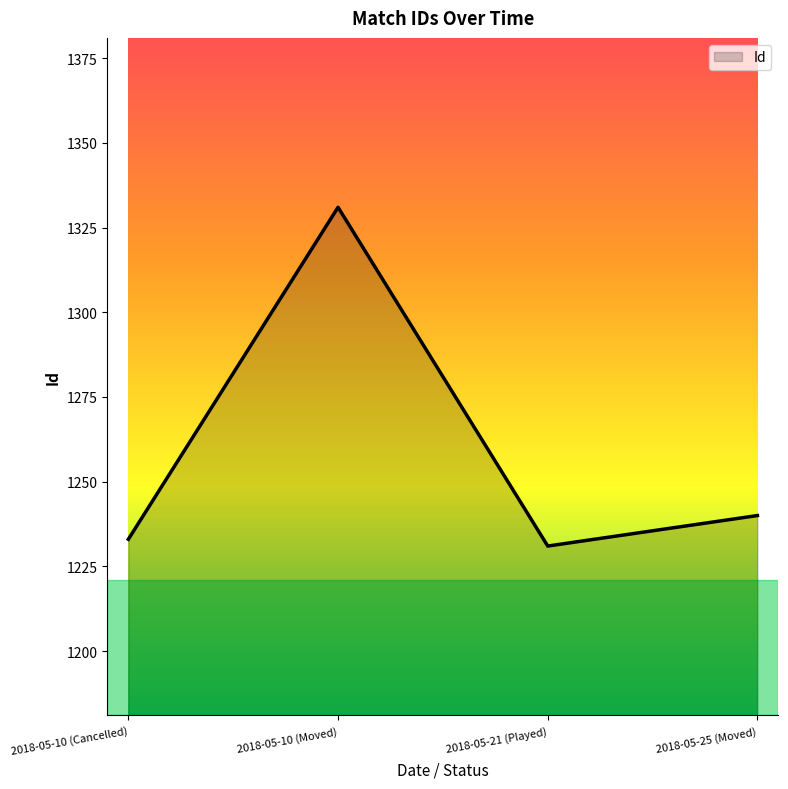

Is it true that the value at 2018-05-21 (Played) is 2150?

False